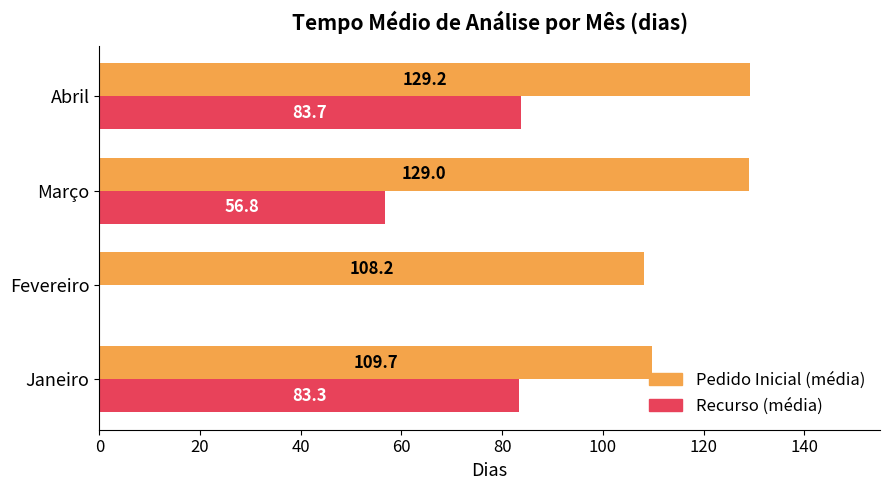

At which category is the sum across all series the highest?

Abril